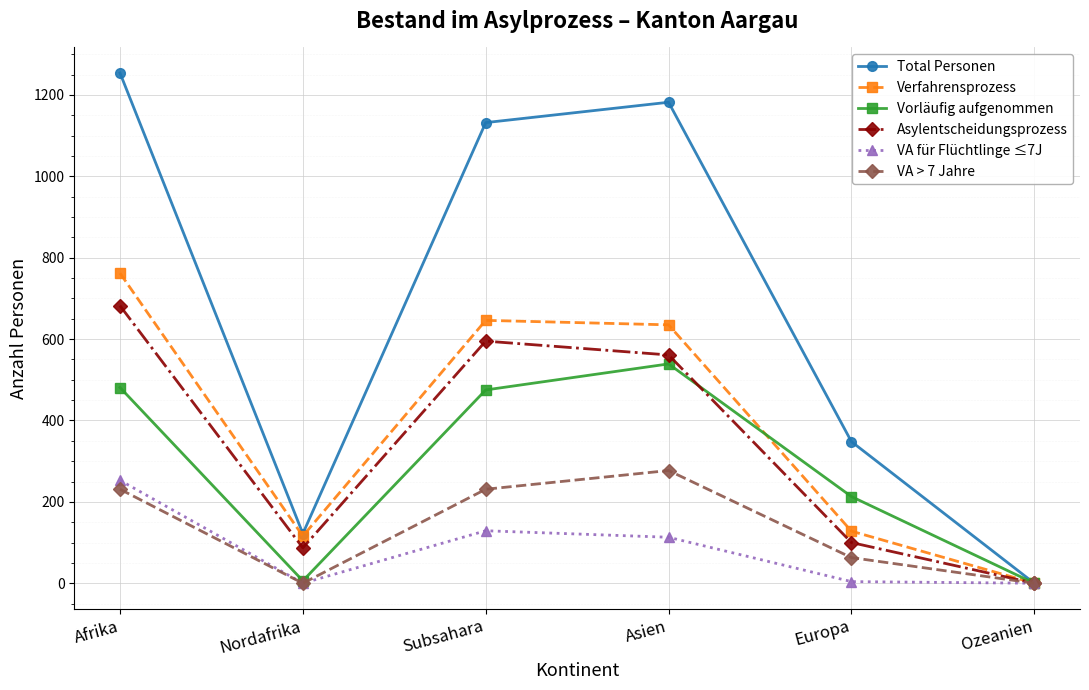

Which series has the largest total across all categories?

Total Personen